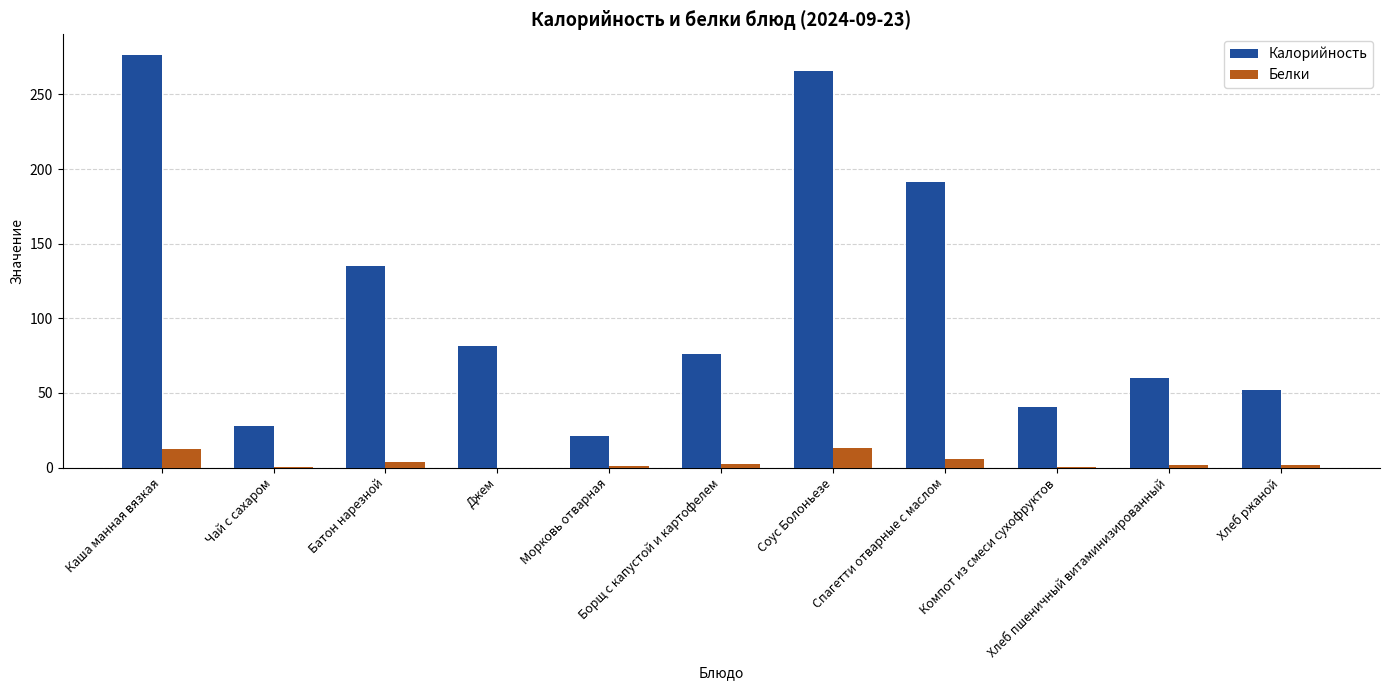

Read the Калорийность value at Чай с сахаром.

28.0